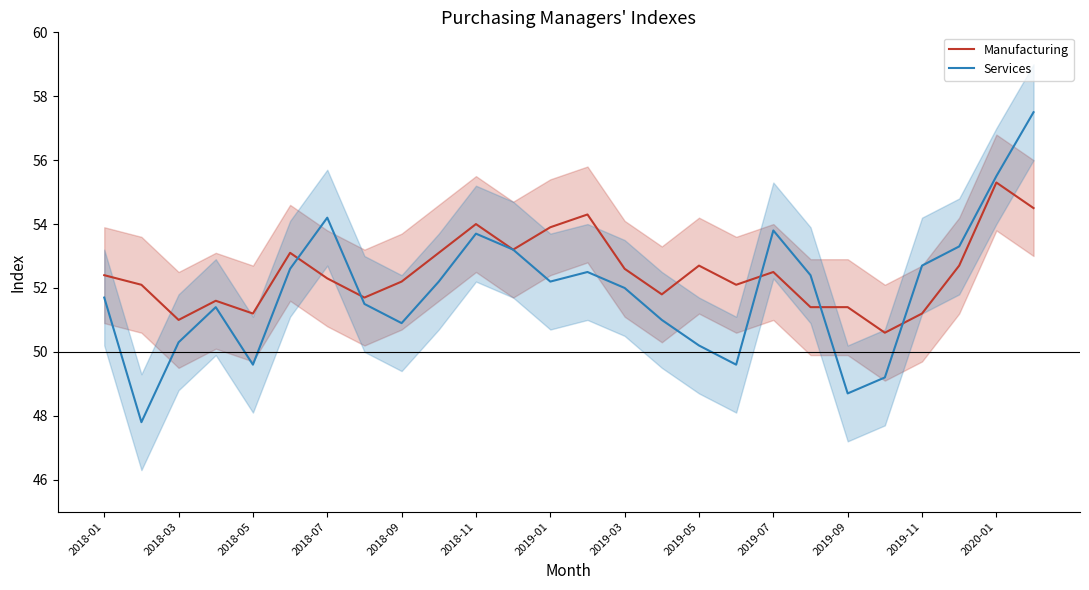

How many lines are shown in the chart?

2